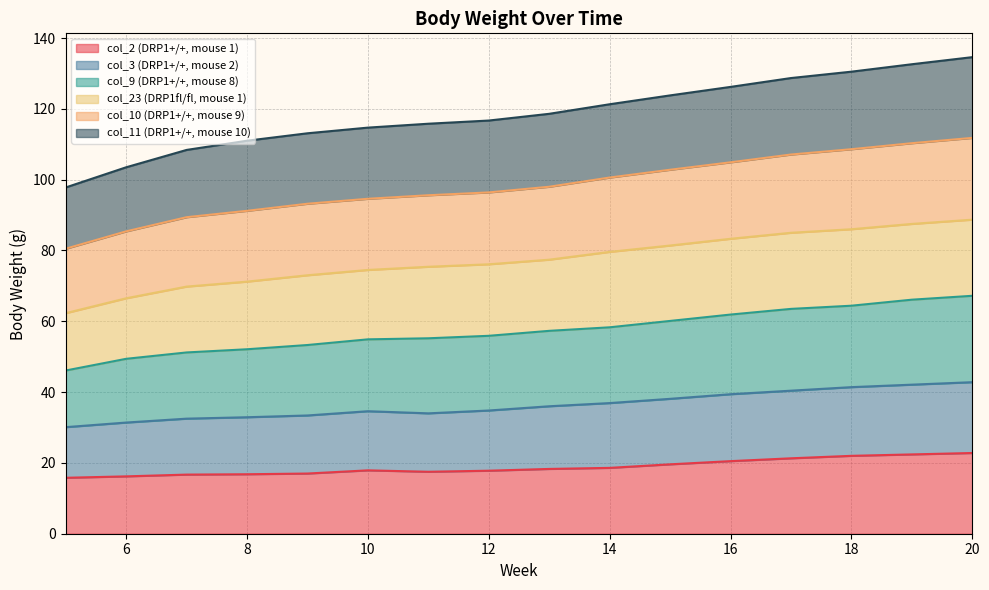

What is the spread (max minus min) of values at 15?

104.2